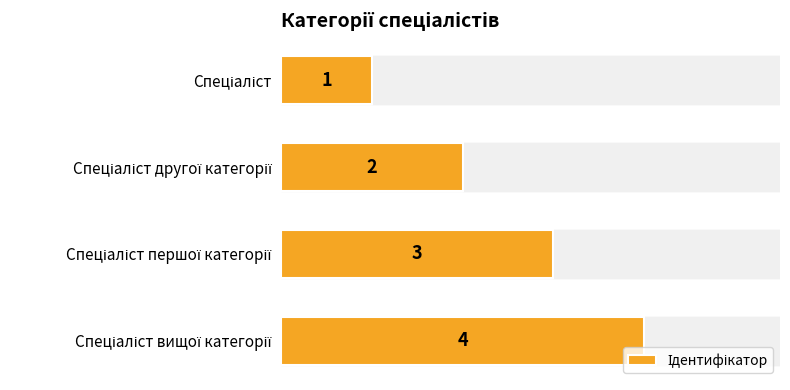

How many categories are shown in the chart?

4